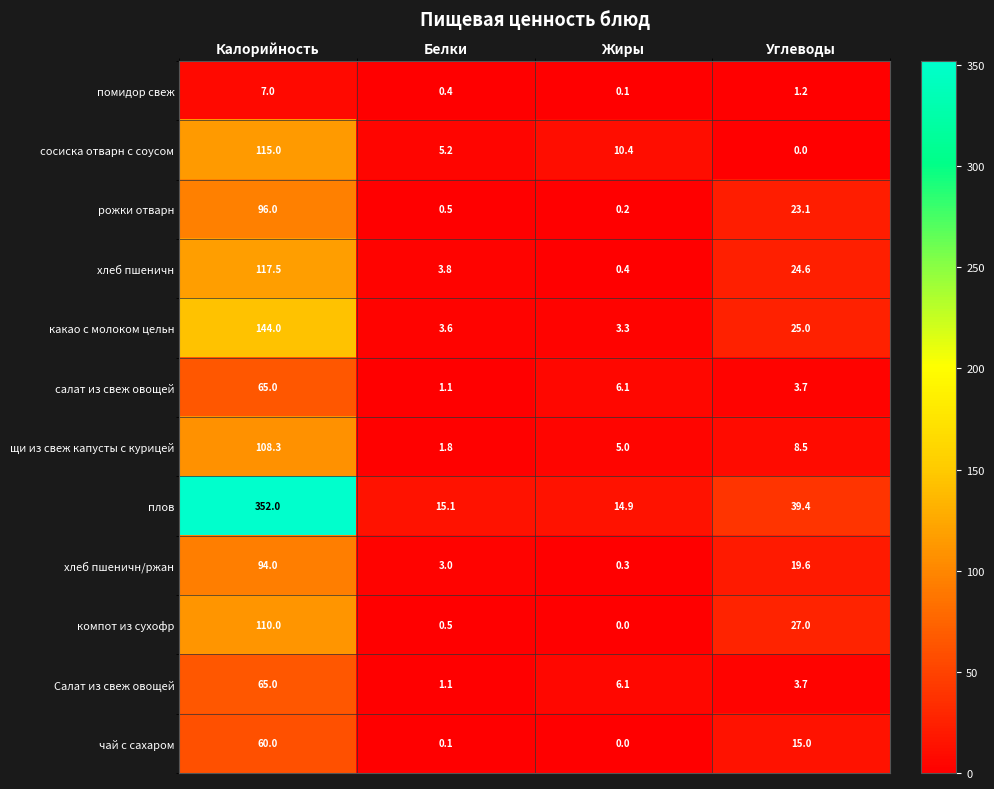

What is the maximum value shown in the chart?

352.0